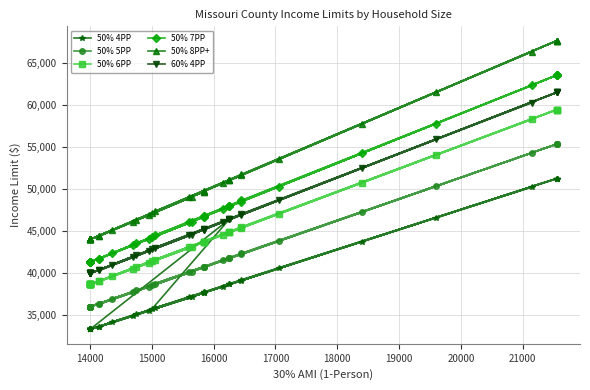

Reading left to right, extract all data points from this chart.

50% 4PP: 37100	38650	35500	33600	33300	33300	37150	33300	37700	46600	38650	33300	51250	40550	39100	37700	35100	33600	51250	33300	34900	37650	35850	51250	51250	43750	38400	33300	33300	33300	35700	46380	33300	33300	33300	50250	39200	34150	37650
50% 5PP: 40100	41750	38350	36300	36000	36000	40150	36000	40750	50350	41750	36000	55350	43800	42250	40750	37950	36300	55350	36000	37700	40700	38750	55350	55350	47250	41500	36000	36000	36000	38600	41750	36000	36000	36000	54300	42350	36900	40700
50% 6PP: 43050	44850	41200	39000	38650	38650	43100	38650	43750	54100	44850	38650	59450	47050	45400	43750	40750	39000	59450	38650	40500	43700	41600	59450	59450	50750	44550	38650	38650	38650	41450	44850	38650	38650	38650	58300	45500	39650	43700
50% 7PP: 46050	47950	44050	41700	41300	41300	46100	41300	46750	57800	47950	41300	63550	50300	48500	46750	43550	41700	63550	41300	43300	46700	44500	63550	63550	54250	47650	41300	41300	41300	44300	47950	41300	41300	41300	62350	48650	42350	46700
50% 8PP+: 49000	51050	46900	44400	44000	44000	49050	44000	49800	61550	51050	44000	67650	53550	51650	49800	46350	44400	67650	44000	46100	49700	47350	67650	67650	57750	50700	44000	44000	44000	47150	51050	44000	44000	44000	66350	51750	45100	49700
60% 4PP: 44520	46380	42600	40320	39960	39960	44580	39960	45240	55920	46380	39960	61500	48660	46920	45240	42120	40320	61500	39960	41880	45180	43020	61500	61500	52500	46080	39960	39960	39960	42840	46380	39960	39960	39960	60300	47040	40980	45180